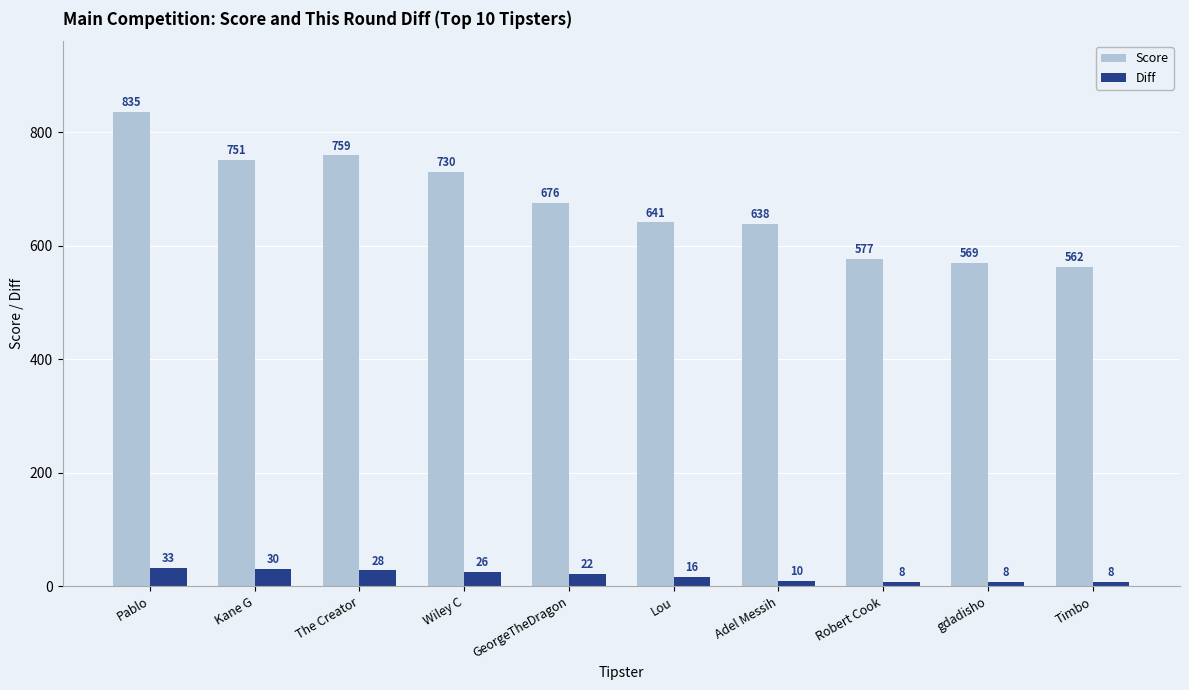

Is it true that Score equals 641 at Lou?

True